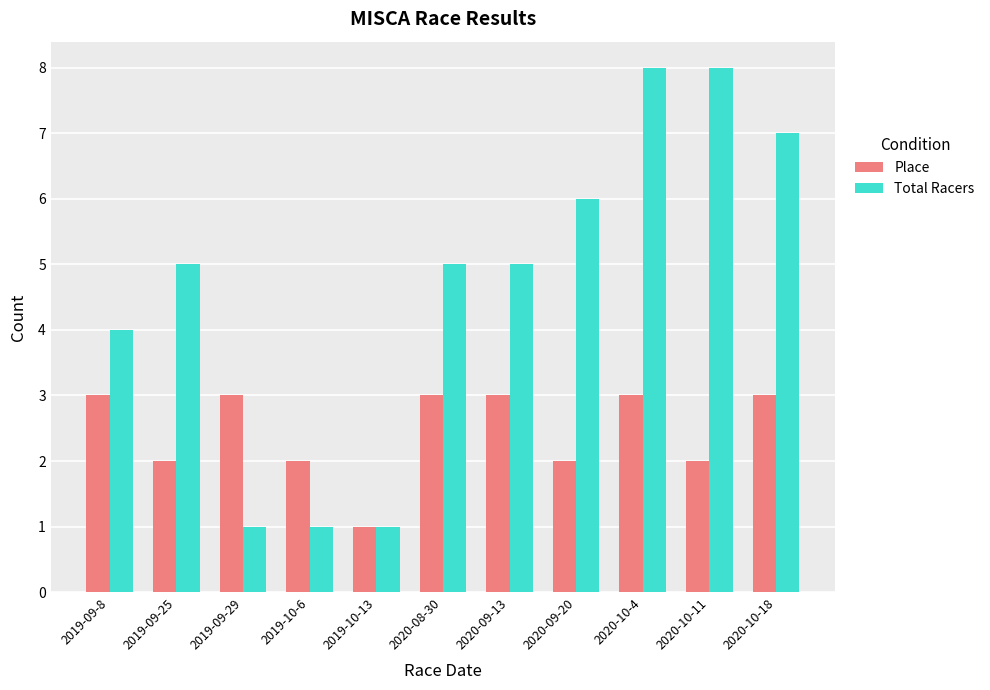

What is the difference between the highest and lowest values at 2020-09-13?

2